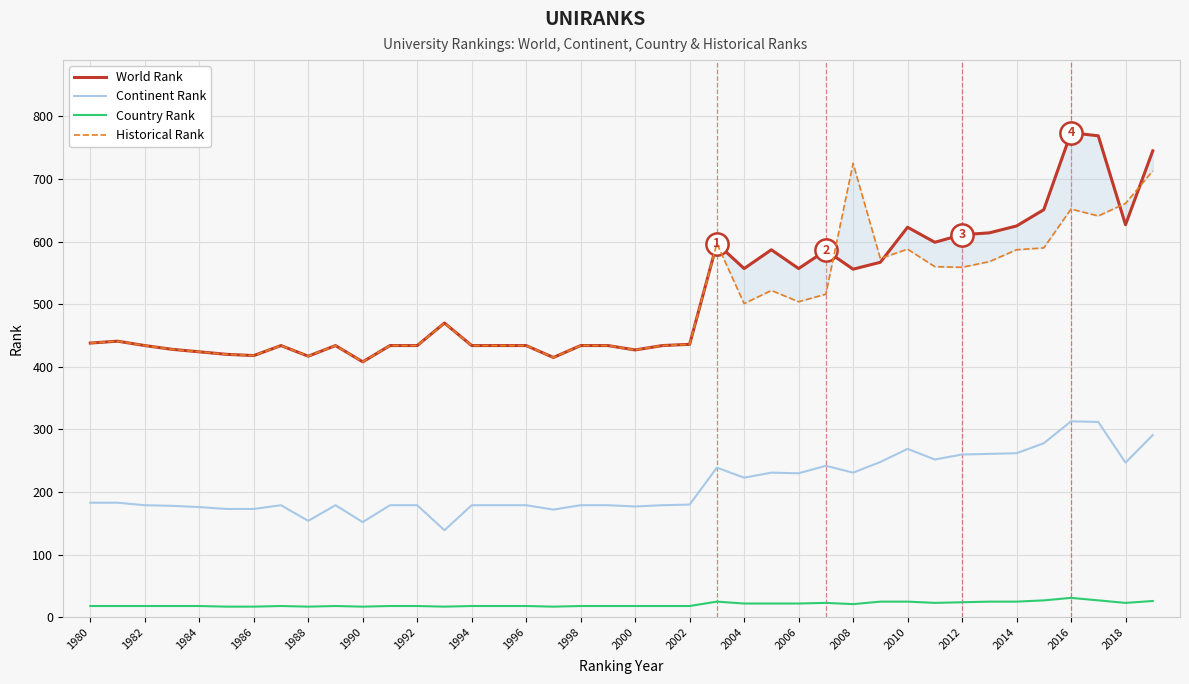

True or false: Historical Rank and Country Rank cross at least once.

False